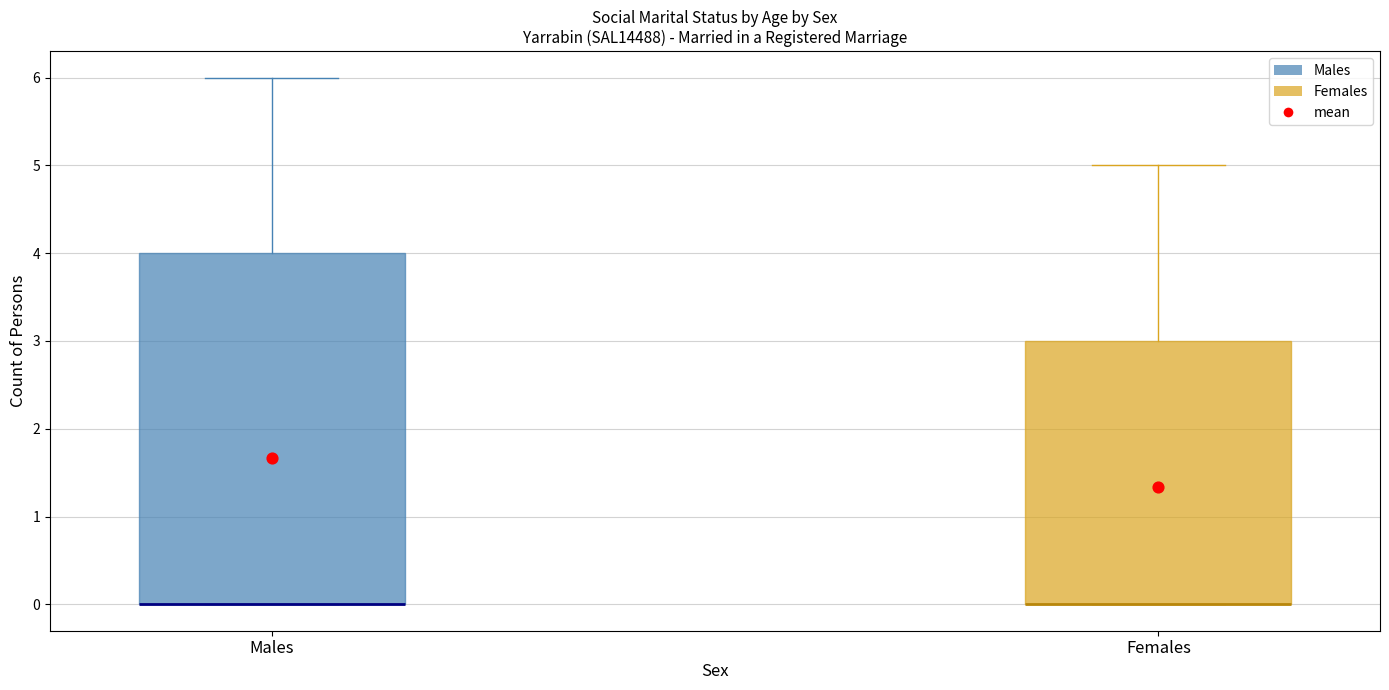

Where is the upper edge of the box for Females on the y-axis? The values are not printed on the chart, so give them approximately, as read against the axis.

3